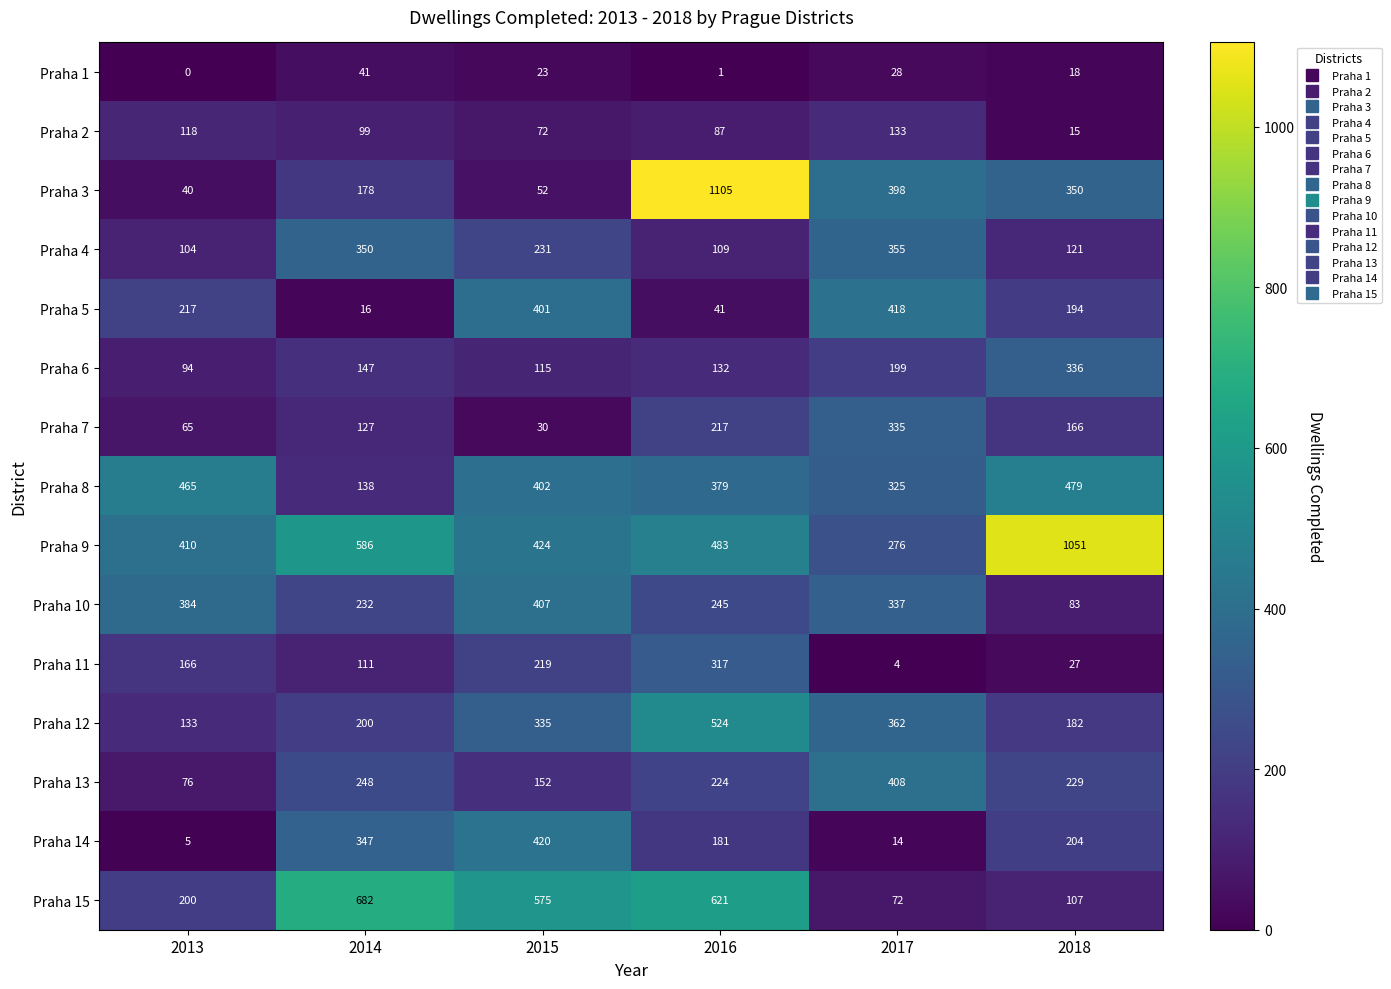

Is it true that Praha 6 equals 153 at 2013?

False